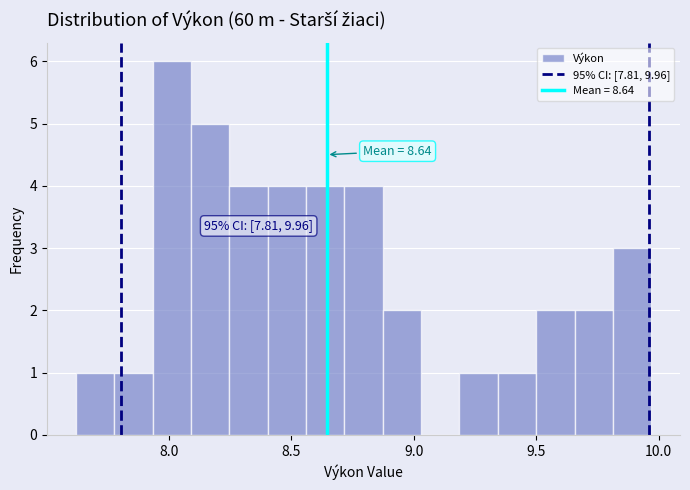

Read against the x-axis, roughly where is the centre of the tallest bar?

8.00